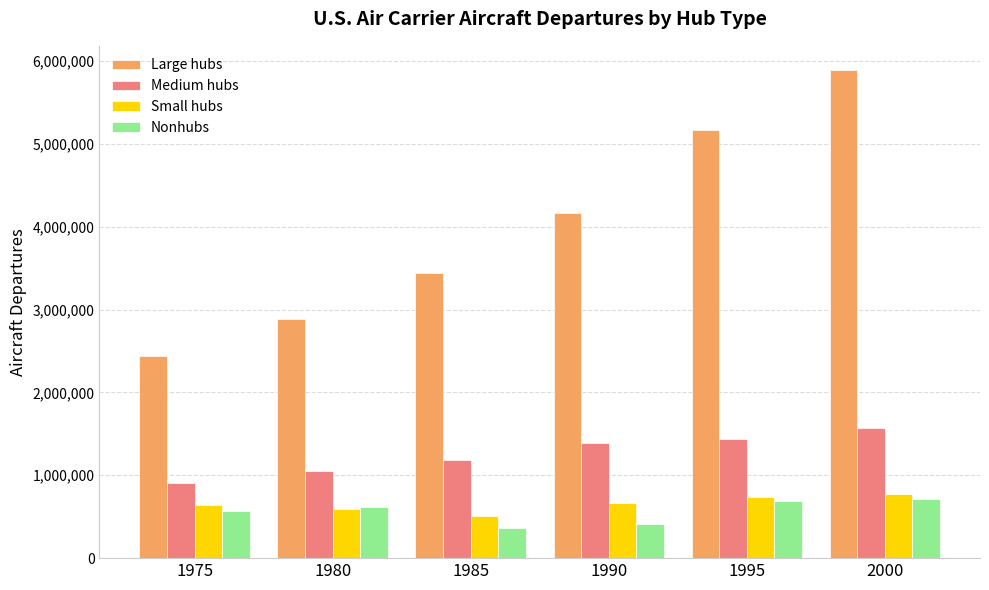

Where is Nonhubs nearest to the value 540216?

1975